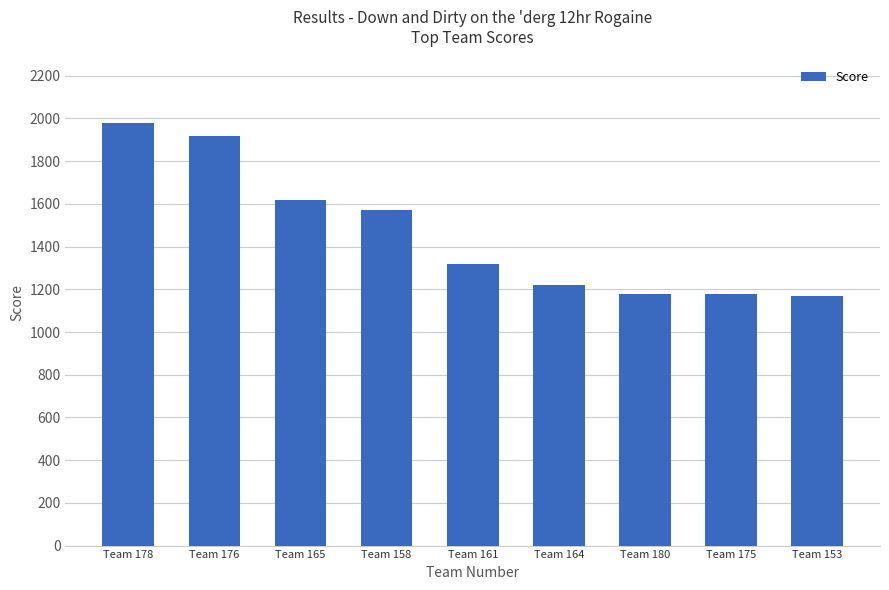

What is the average value?

1462